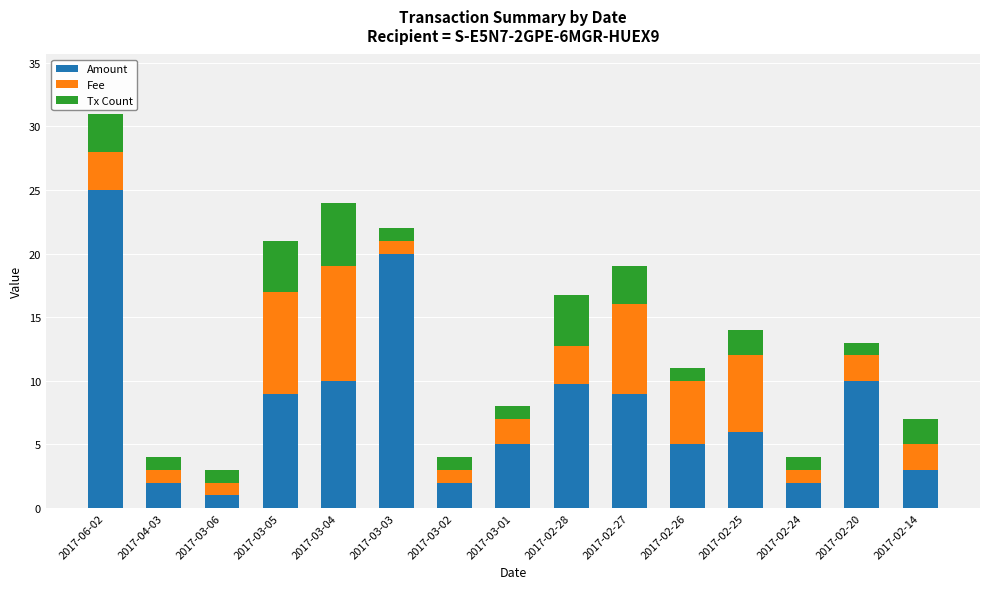

What is the sum of the Amount values at 2017-02-28 and 2017-03-05?

18.7